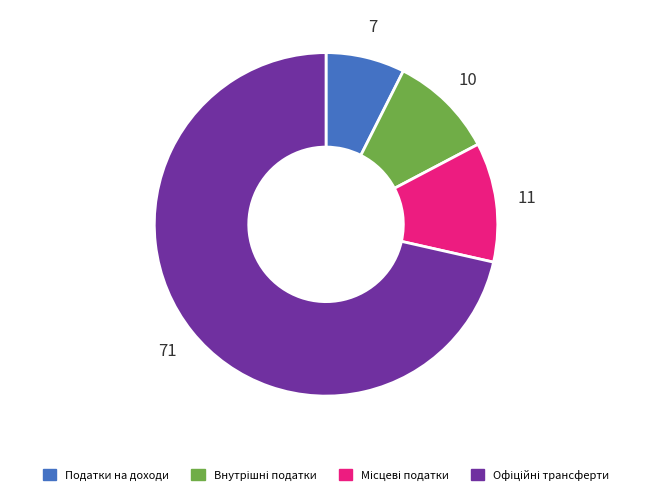

True or false: Податки на доходи accounts for 1% of the total.

False